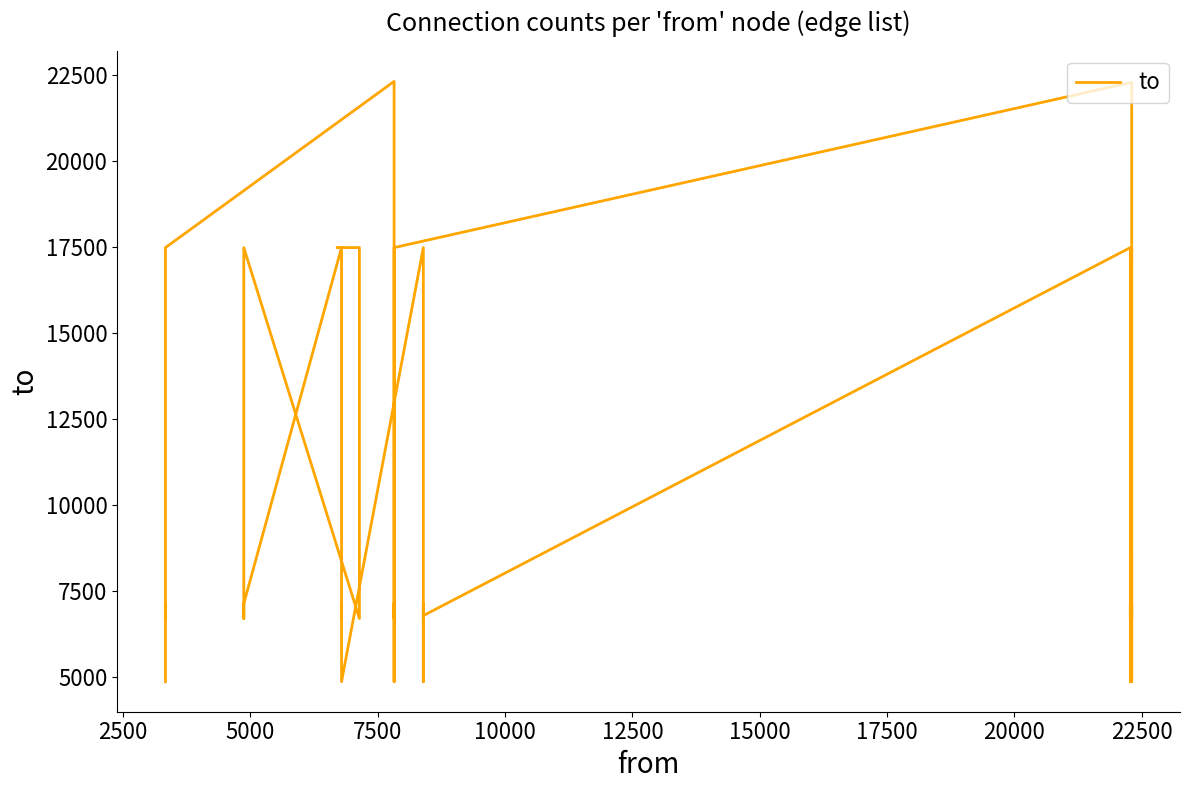

How many points are higher than both their immediate neighbors (excluding endpoints)?

13